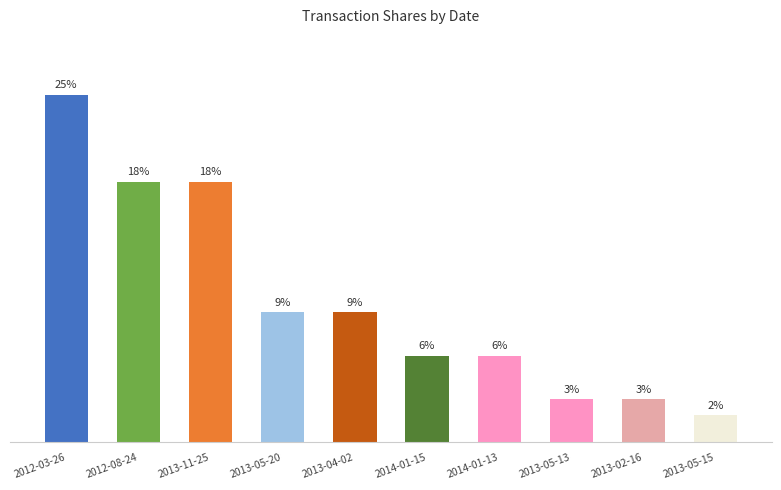

What is the sum of the values at 2013-02-16 and 2014-01-15?

15000